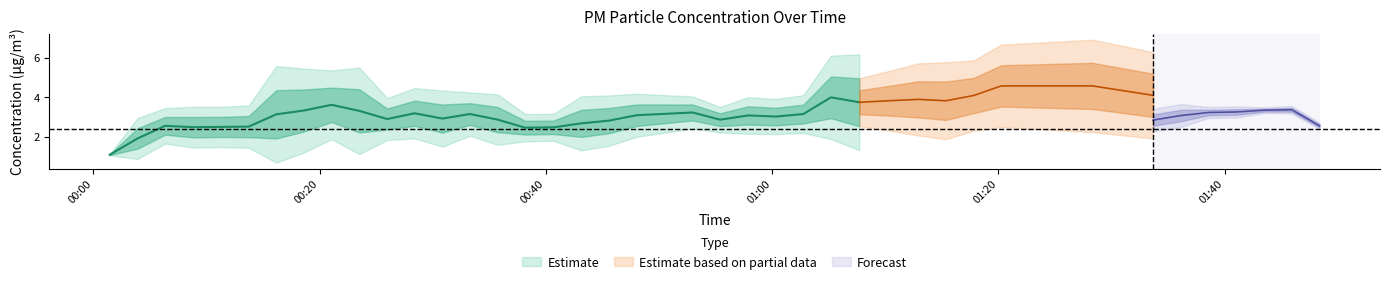

How many values in the P2 series are below 2?

9